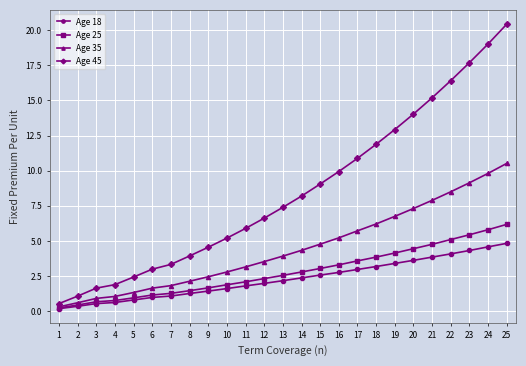

Rank the series at 16 from highest to lowest value.

Age 45, Age 35, Age 25, Age 18